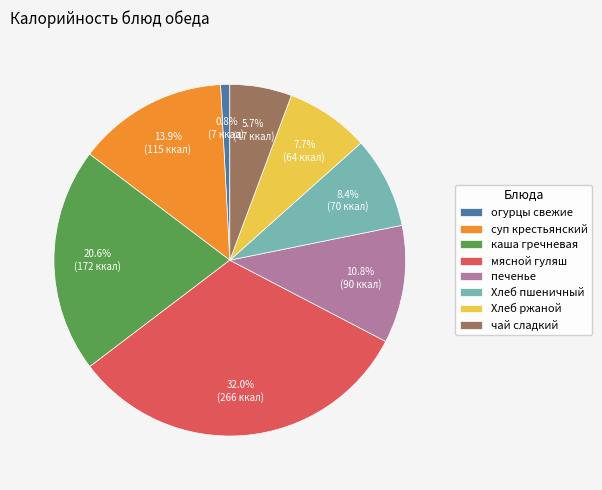

Rank the categories by value from lowest to highest.

огурцы свежие, чай сладкий, Хлеб ржаной, Хлеб пшеничный, печенье, суп крестьянский, каша гречневая, мясной гуляш